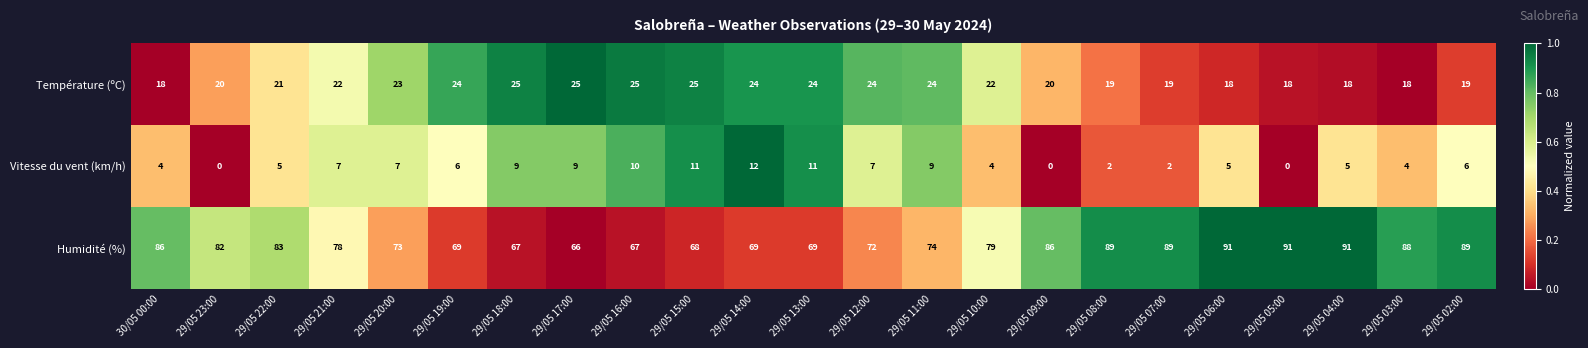

List the series in order of their overall mean, highest first.

Humidité (%), Température (ºC), Vitesse du vent (km/h)